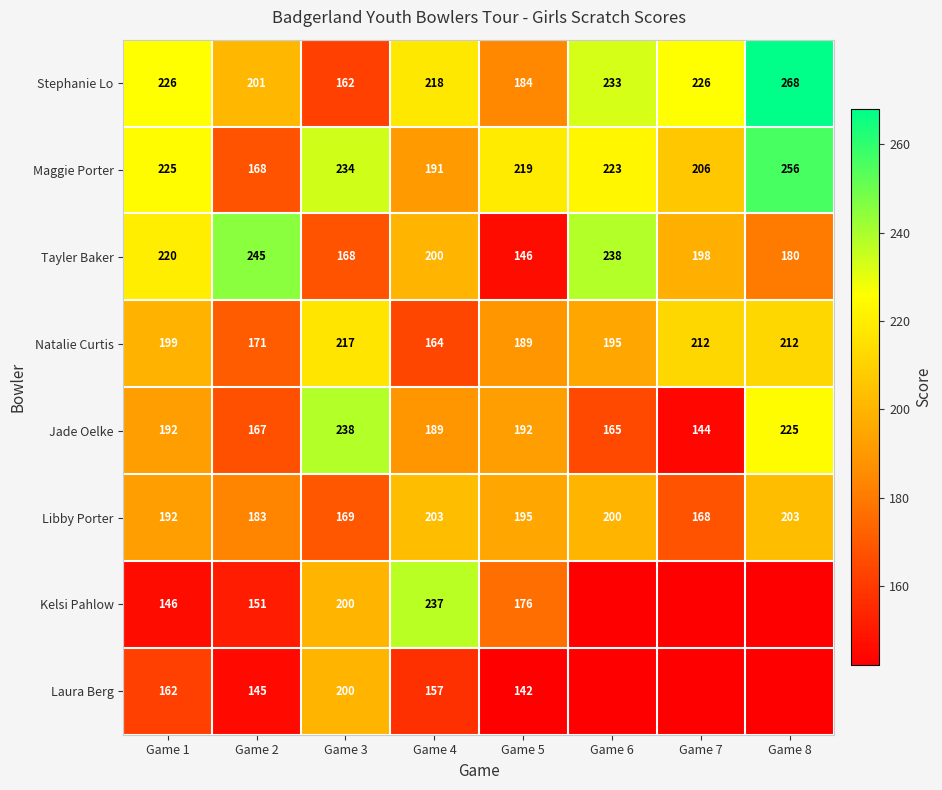

Is the value of Kelsi Pahlow at Game 4 greater than the value of Libby Porter at Game 5?

Yes